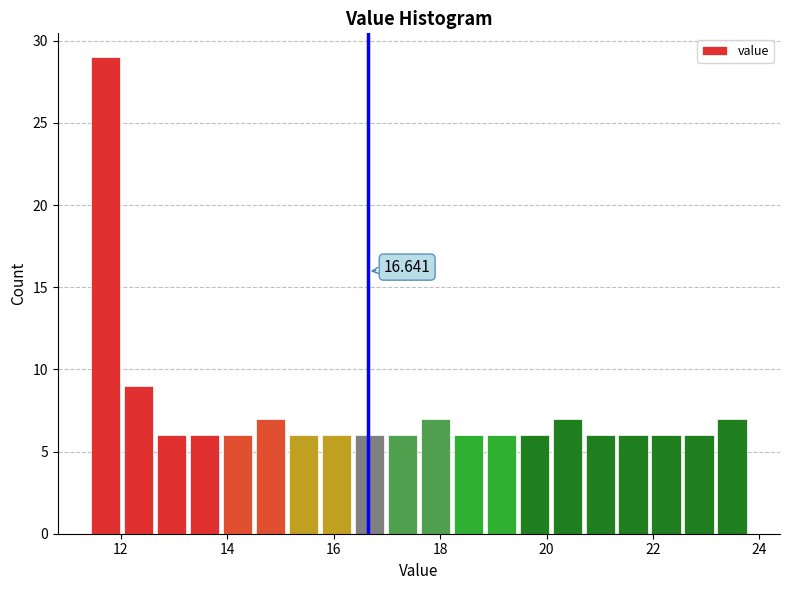

Around what value on the x-axis is the tallest bar? Give the approximate position of its centre, as read against the axis.

11.8